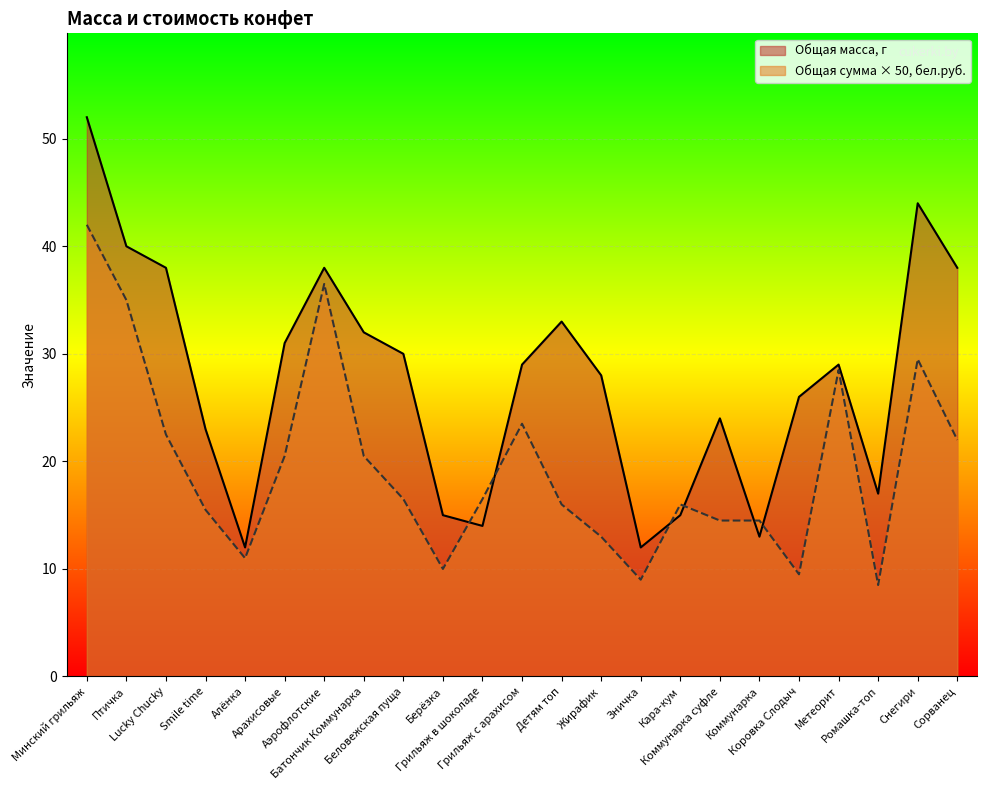

How many data points in Общая масса, г are above 29?

10